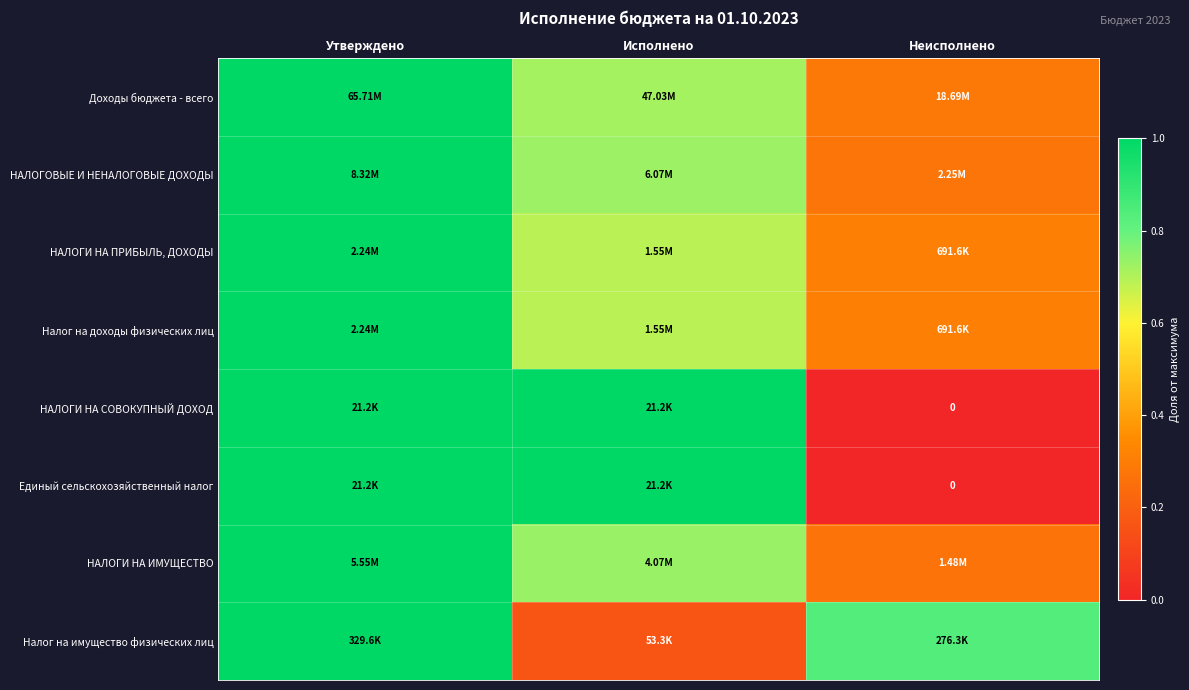

What is the difference between the НАЛОГИ НА ИМУЩЕСТВО values at Неисполнено and Утверждено?

0.7